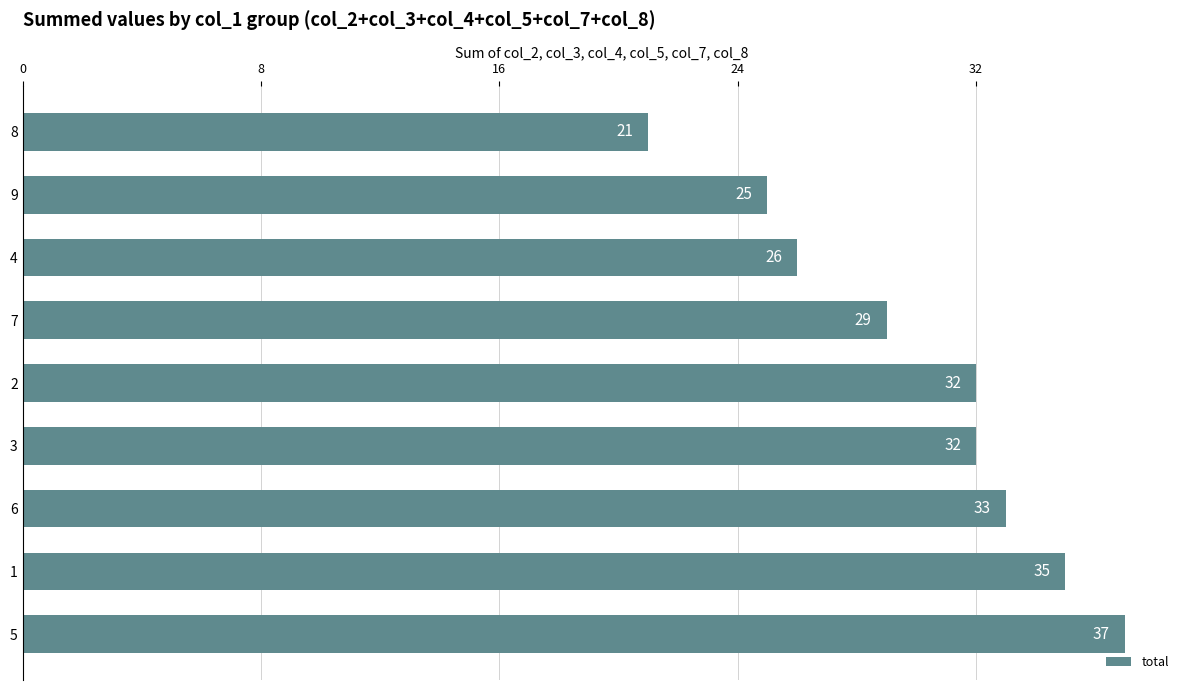

At which label is the value closest to 29?

7